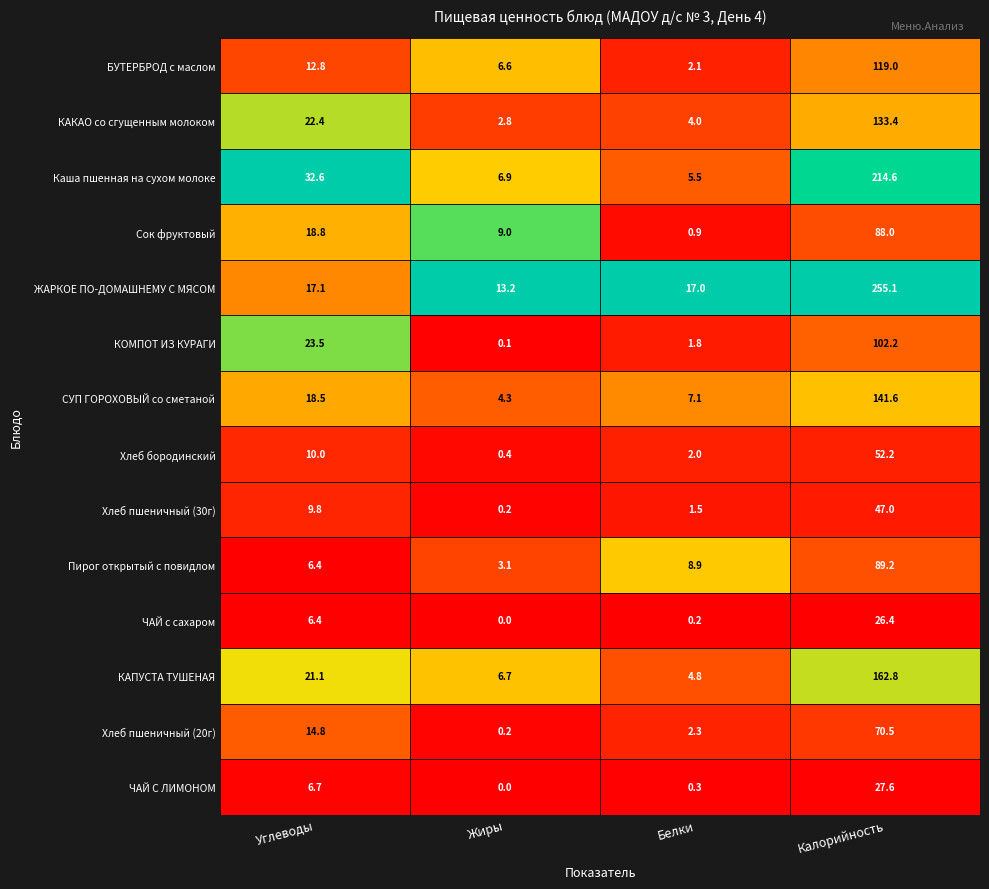

At which label is Хлеб пшеничный (20г) closest to 35?

Углеводы